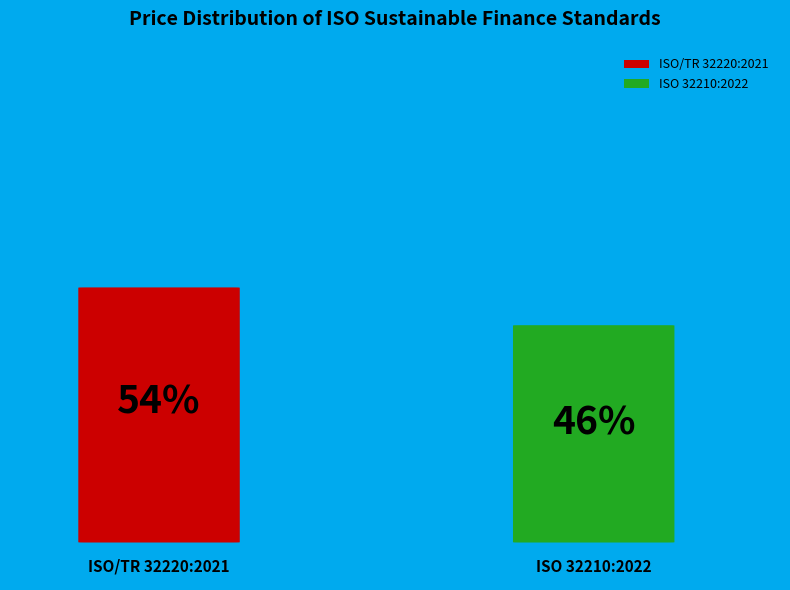

Is it true that ISO/TR 32220:2021 is 54% of the pie?

True